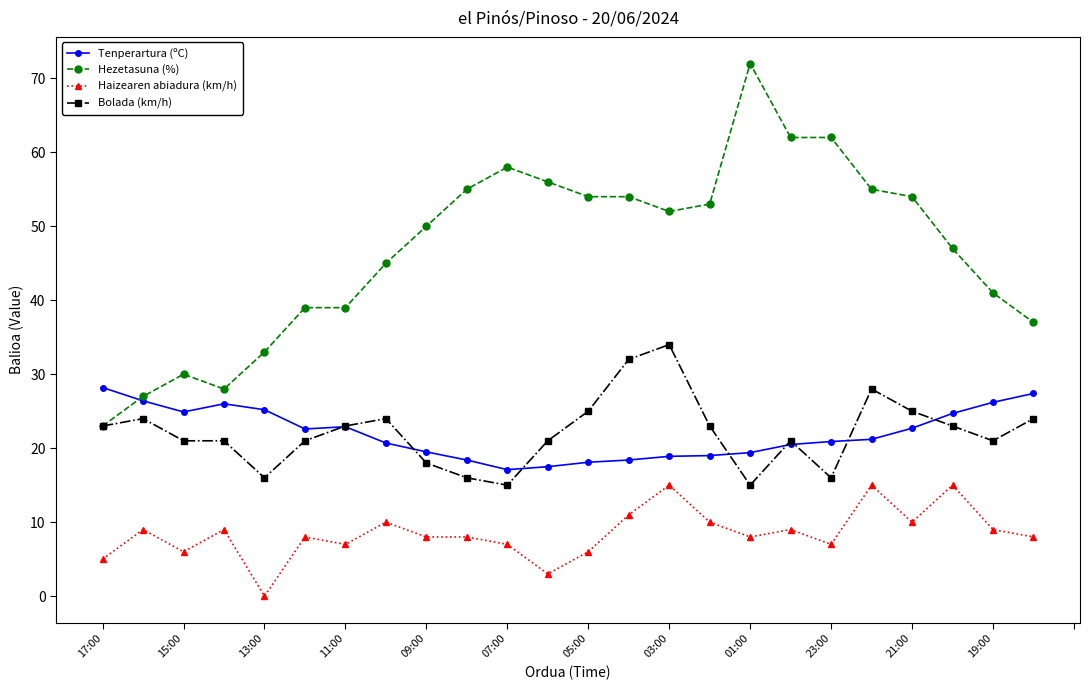

Which series has the widest spread of values?

Hezetasuna (%)